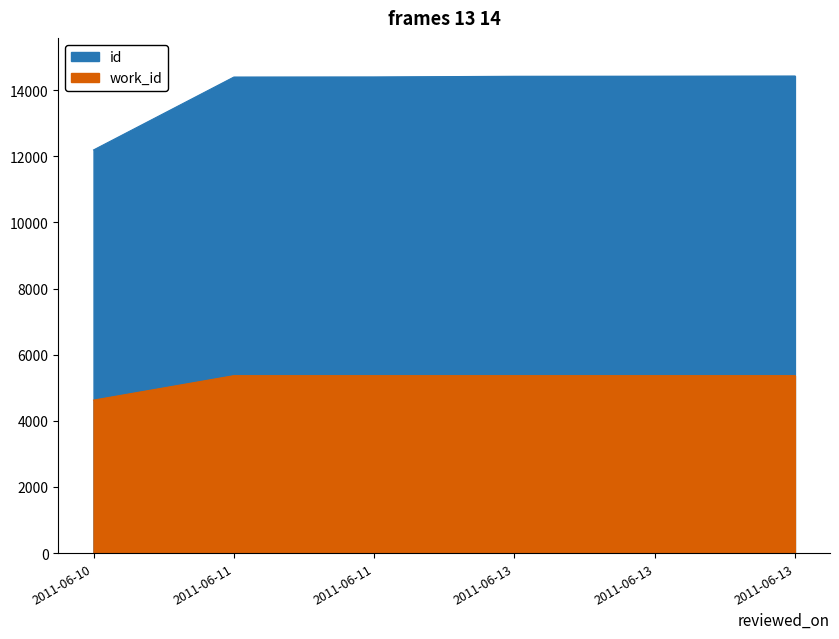

Is the value of id at 2011-06-11 greater than the value of work_id at 2011-06-11?

Yes